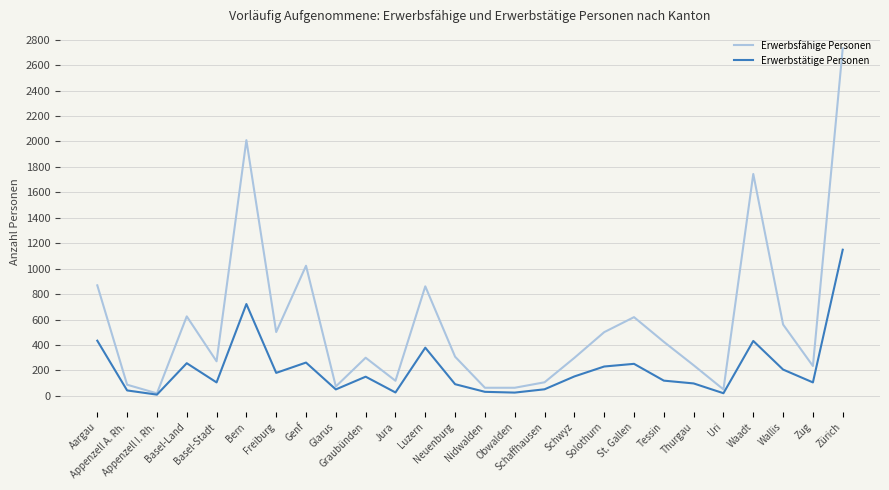

Which series has the widest spread of values?

Erwerbsfähige Personen